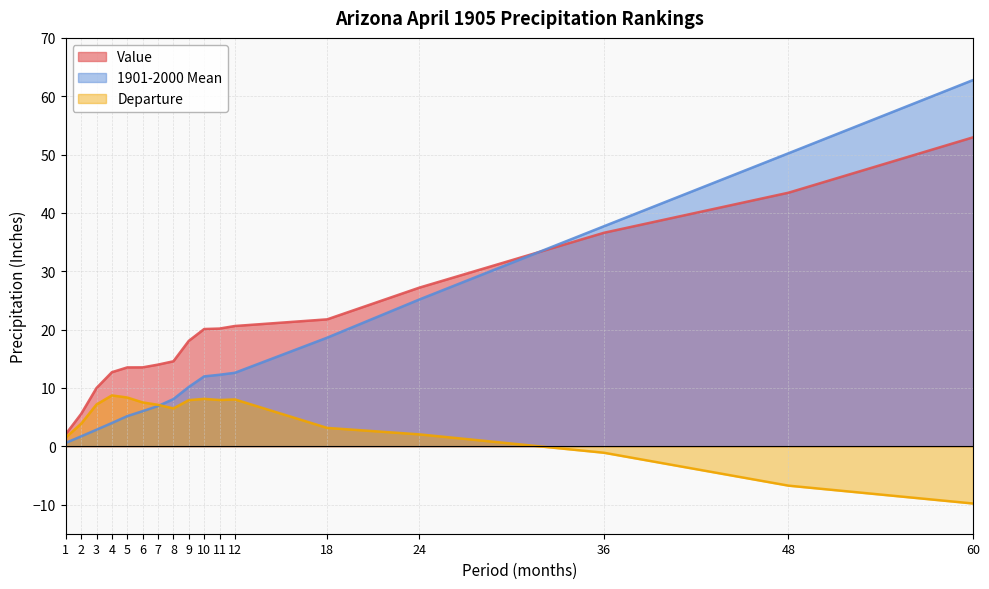

At how many categories does at least one series exceed 12?

14